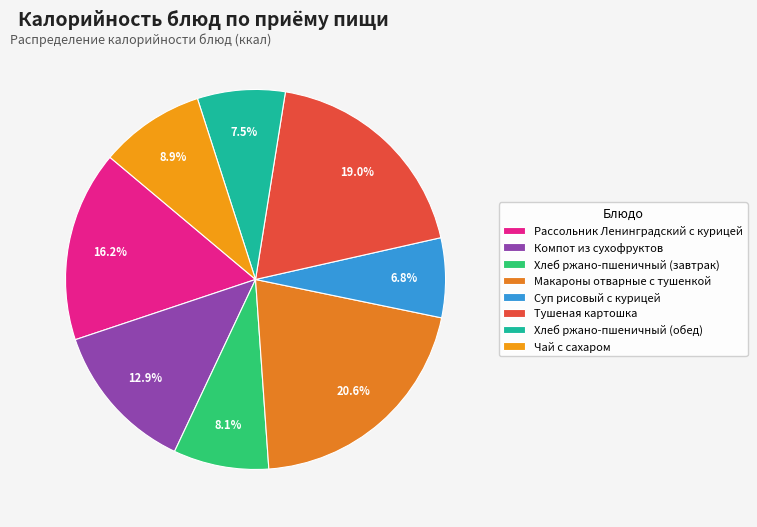

How many segments does this pie chart have?

8